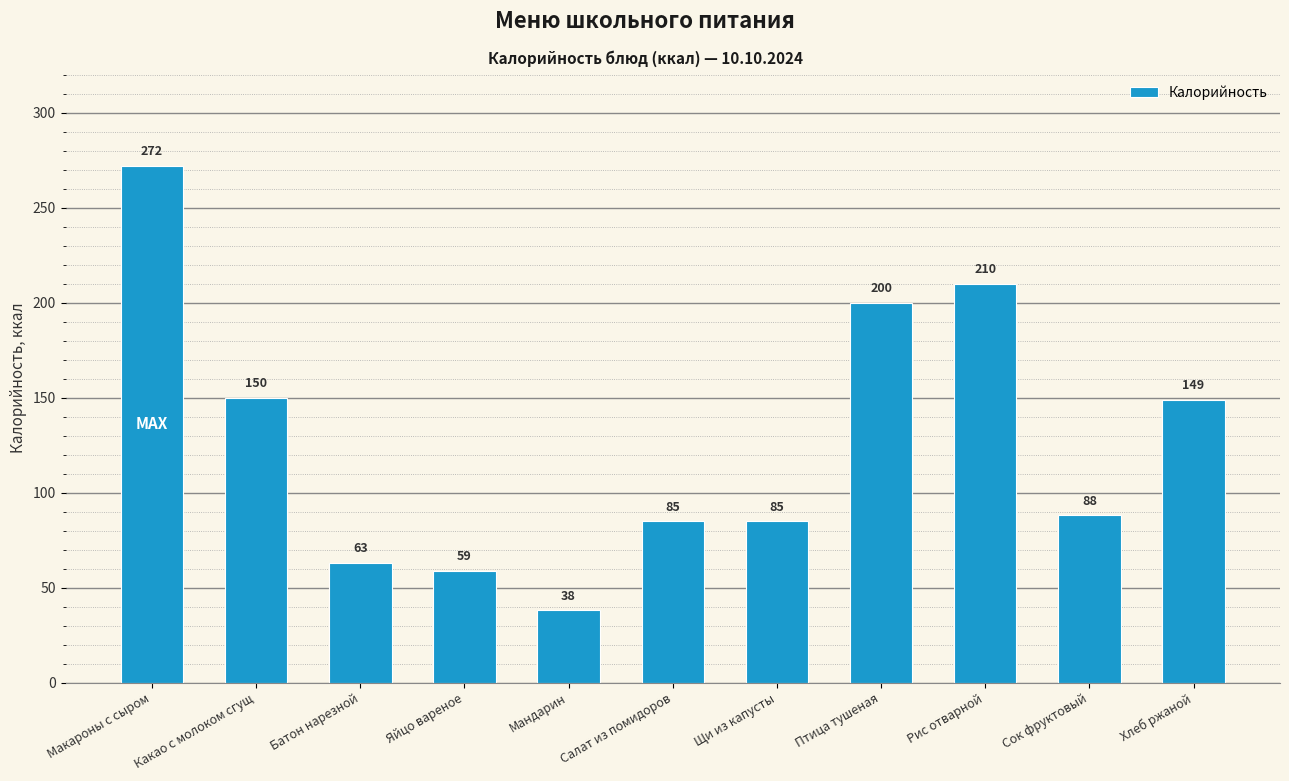

Which has a higher value, Макароны с сыром or Хлеб ржаной?

Макароны с сыром